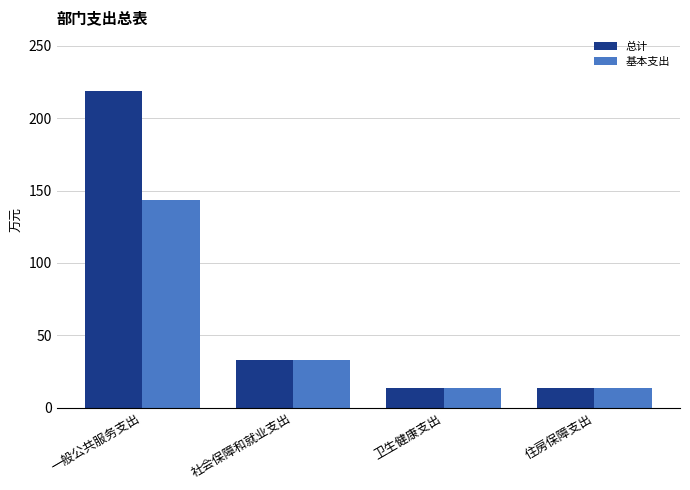

How many data points in 基本支出 are above 32?

2